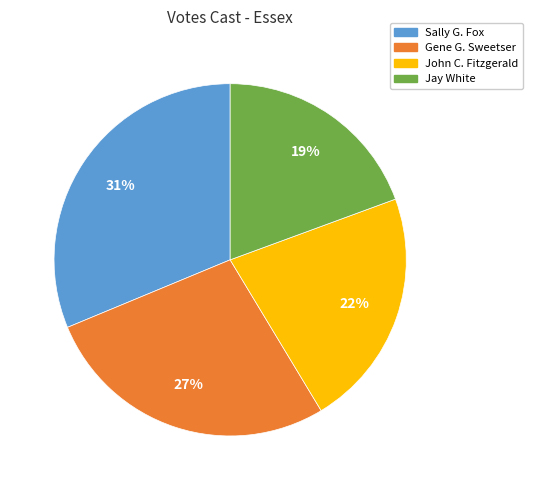

True or false: Jay White accounts for 7% of the total.

False